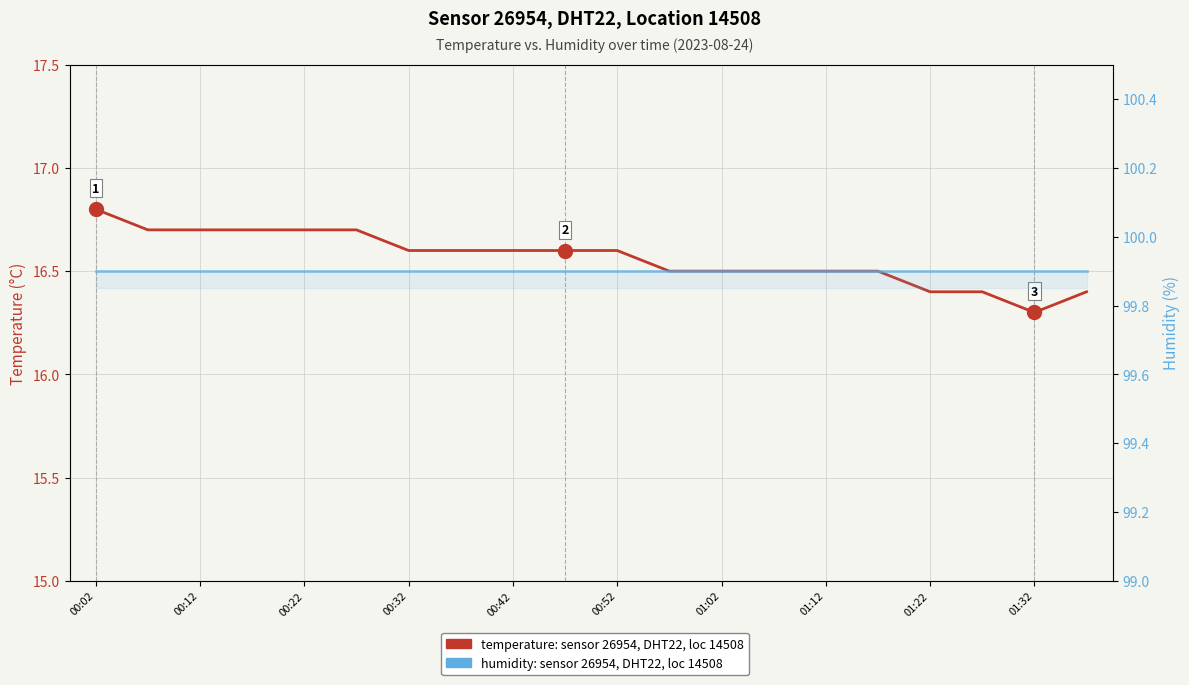

True or false: humidity (%) has a value of 99.9 at 01:32.

True